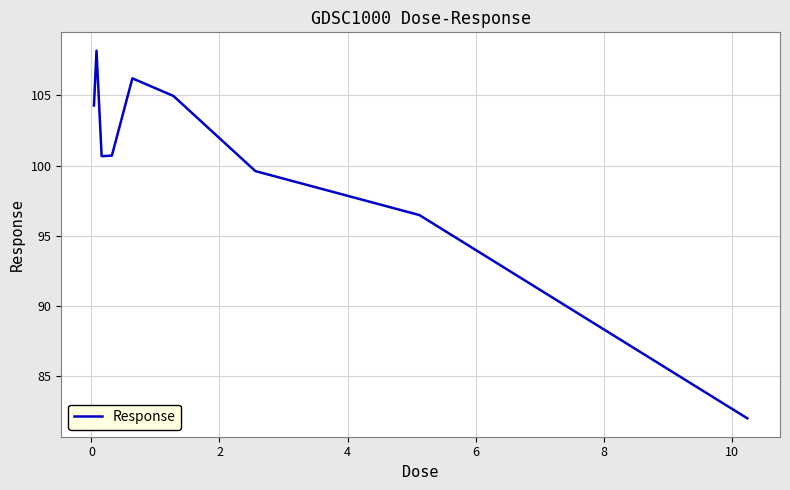

What is the minimum value shown in the chart?

82.0